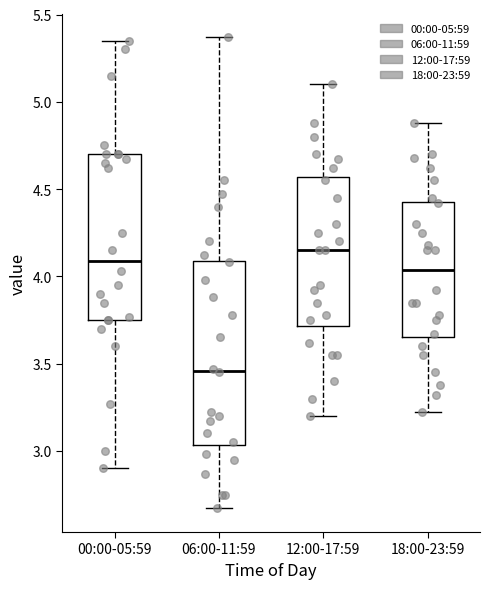

Where is the upper edge of the box for 12:00-17:59 on the y-axis? The values are not printed on the chart, so give them approximately, as read against the axis.

4.55